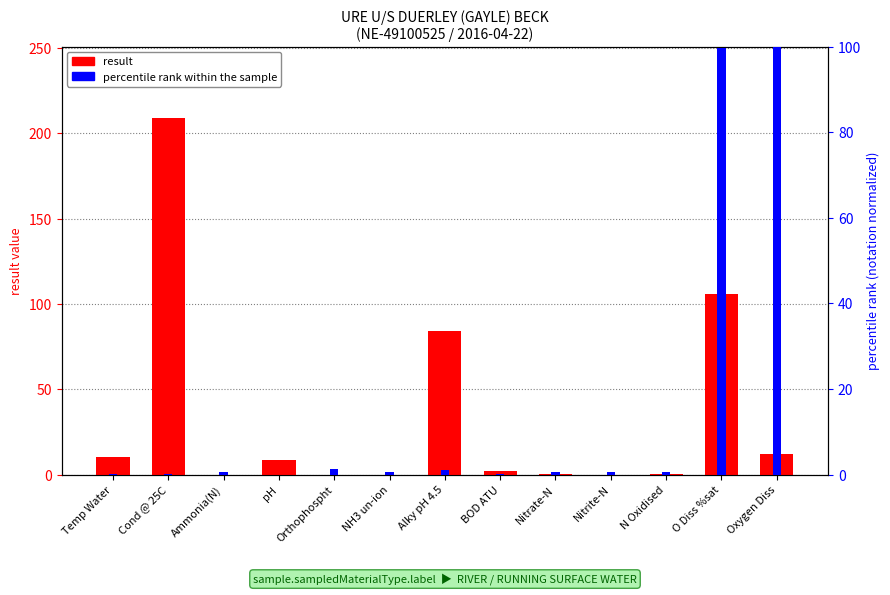

How many bars are there in total?

26